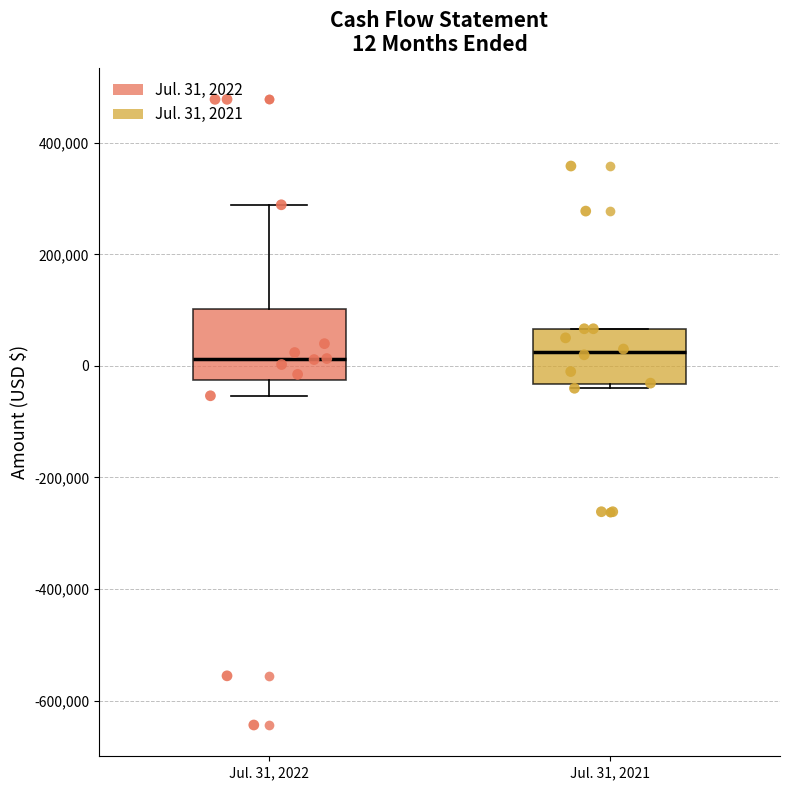

Comparing the boxes themselves (not the whiskers), which one is the tallest?

Jul. 31, 2022